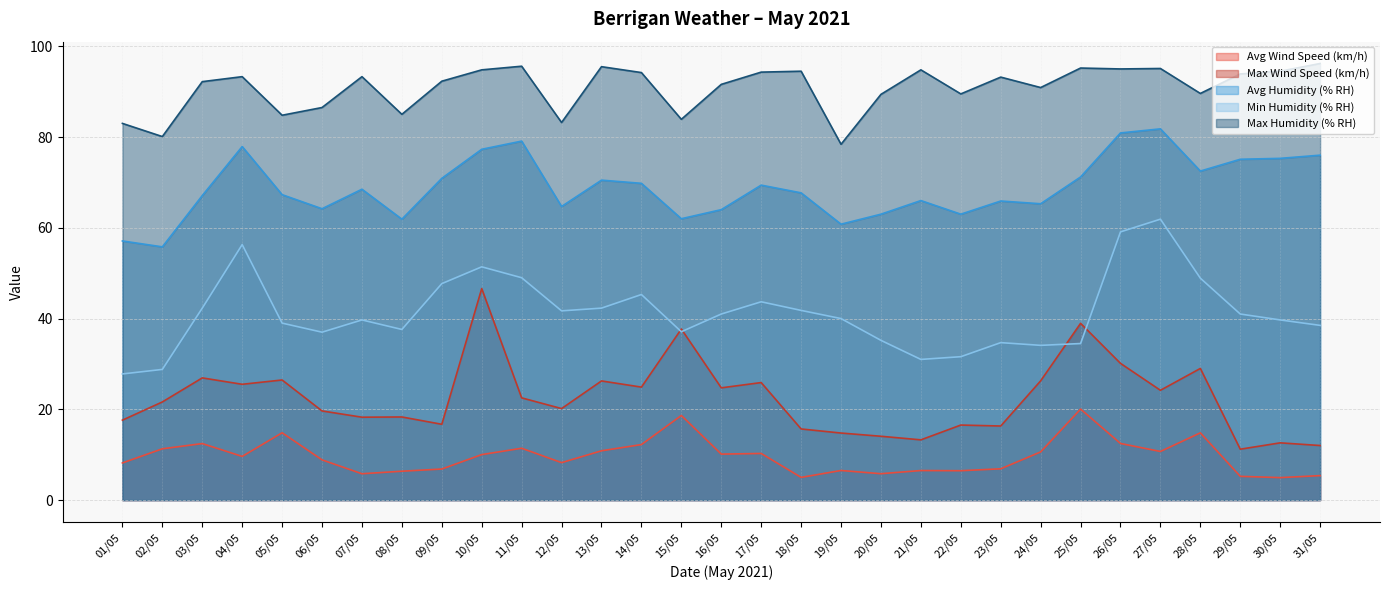

At which category is the sum across all series the highest?

10/05